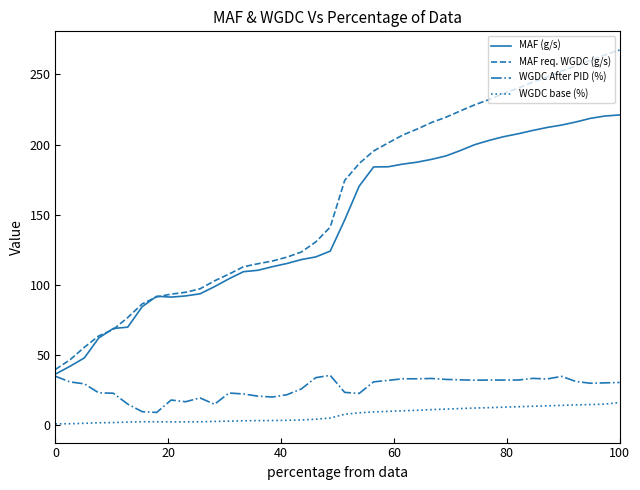

What is the smallest value displayed?

0.6